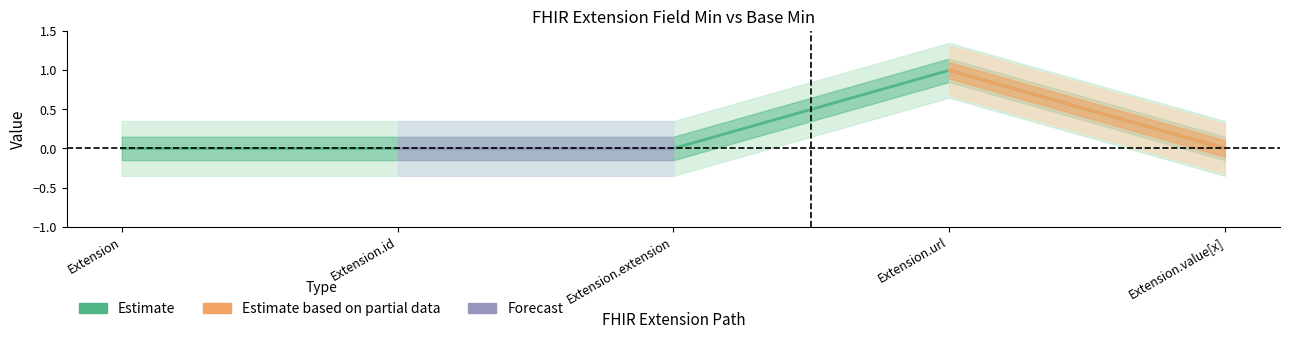

Rank the categories by value from highest to lowest.

Extension.url, Extension, Extension.id, Extension.extension, Extension.value[x]